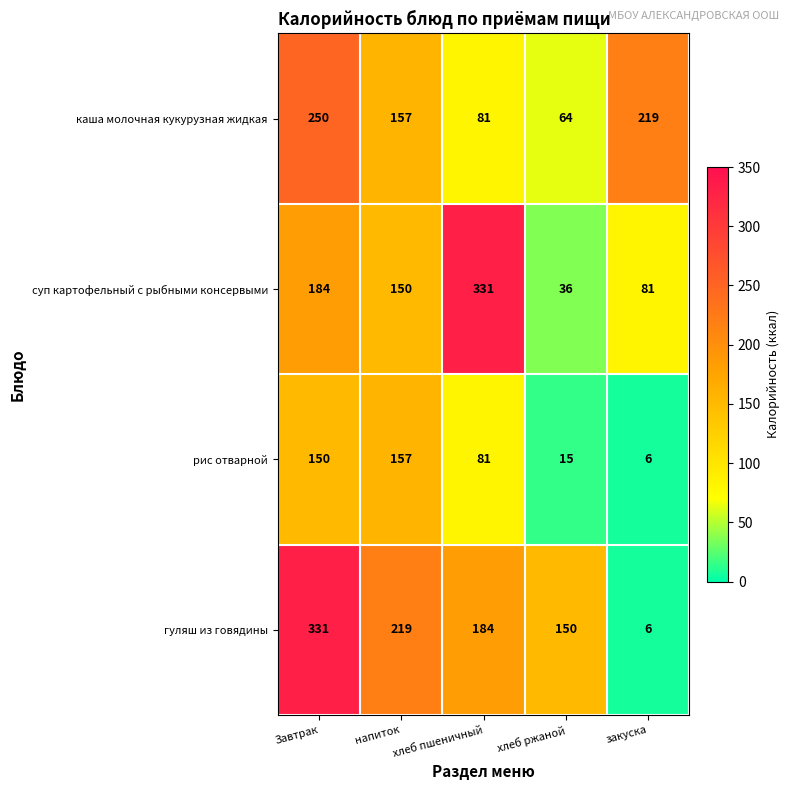

What is the maximum value shown in the chart?

331